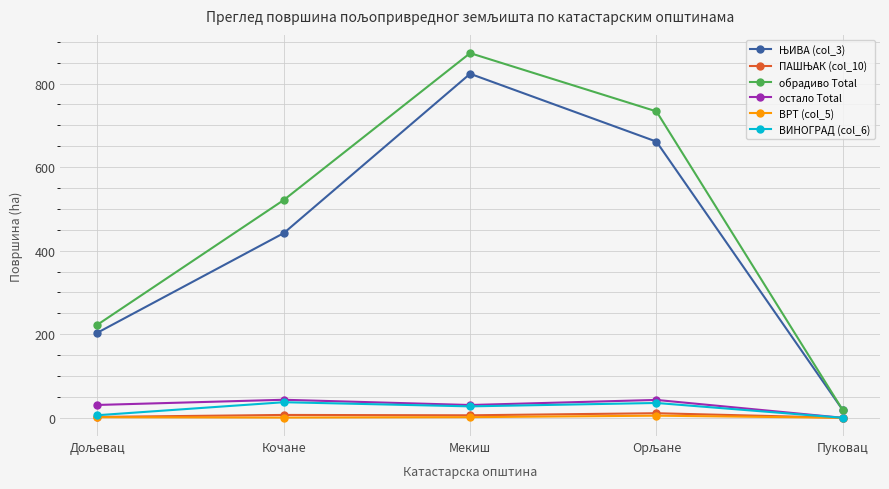

What is the label of the 3rd point from the left?

Мекиш